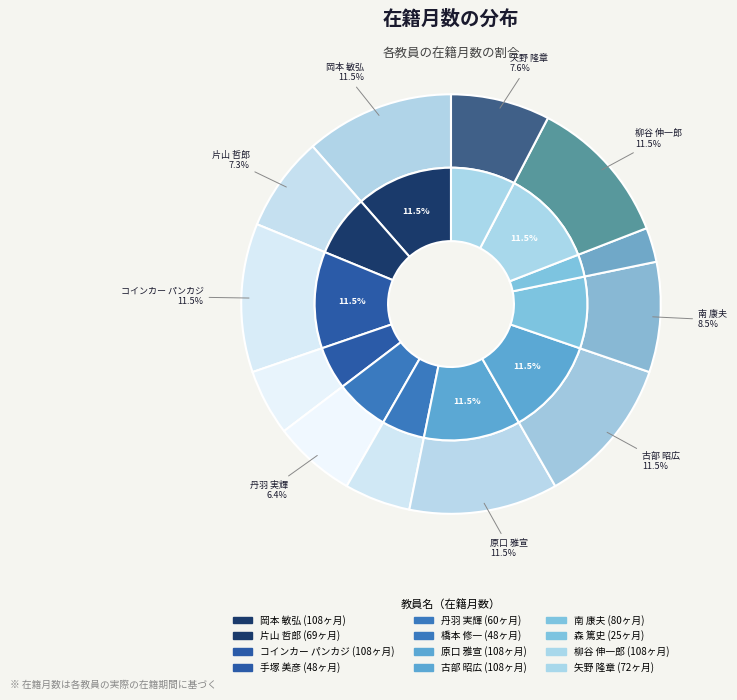

What percentage is the 橋本 修一 slice, to the nearest percent?

5%